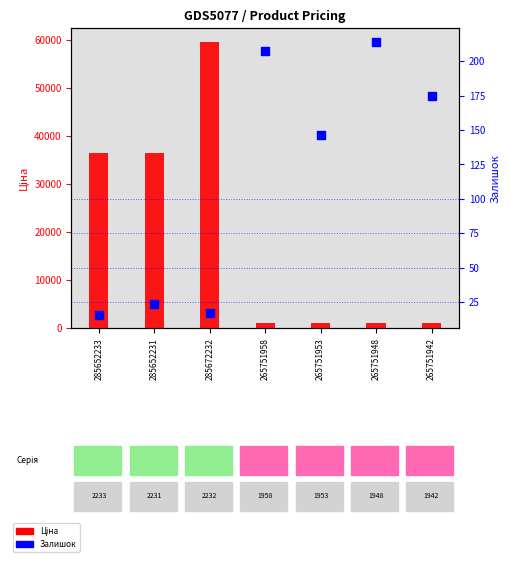

Which series has the largest total across all categories?

Ціна